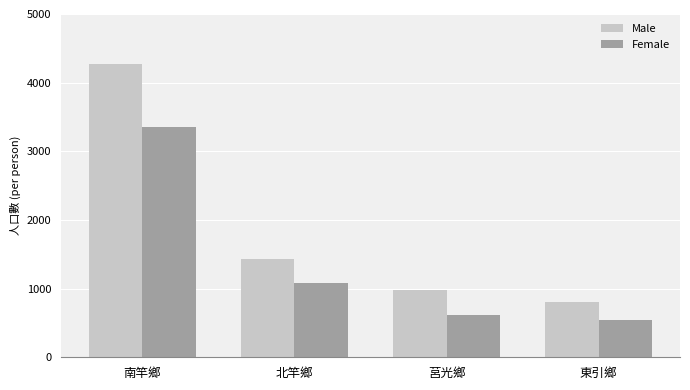

What value does the Male series have at 莒光鄉, to the nearest 10?

980